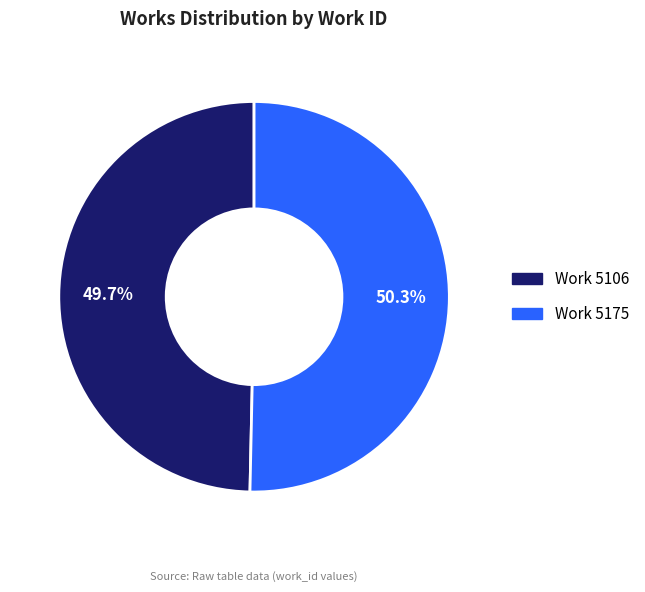

What is the ratio of the value at Work 5106 to the value at Work 5175?

1.0